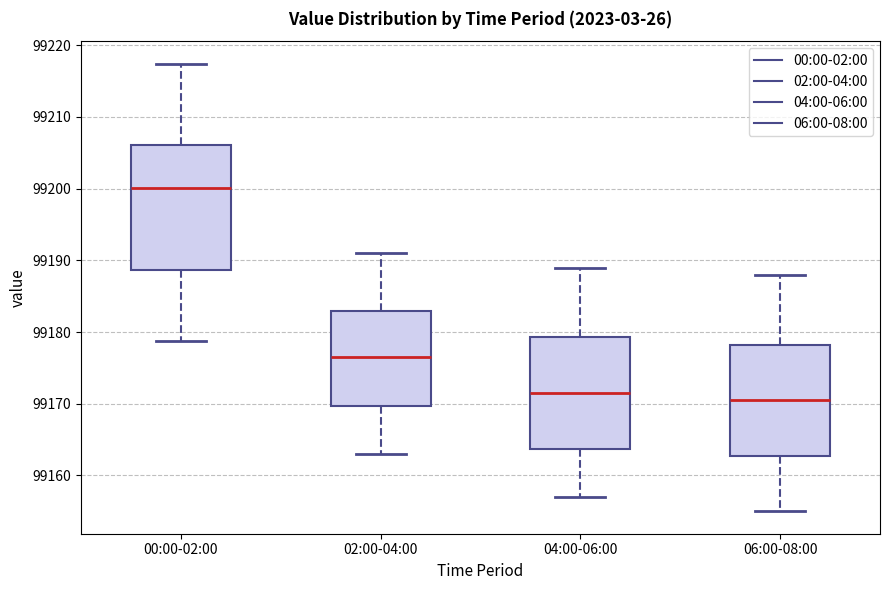

Which box is the tallest, from its lower edge to its upper edge?

00:00-02:00